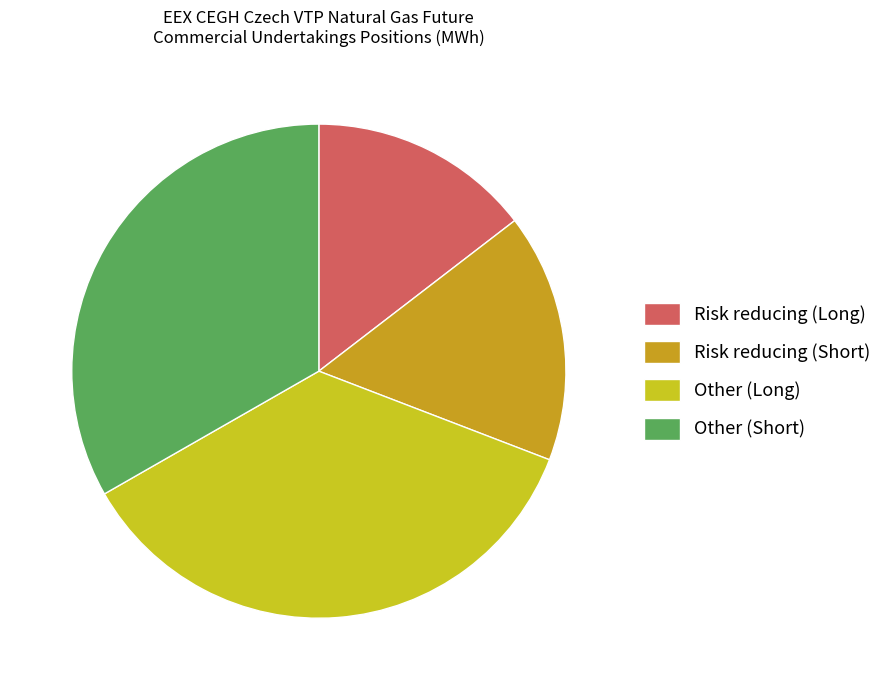

Which slice is the smallest?

Risk reducing (Long)